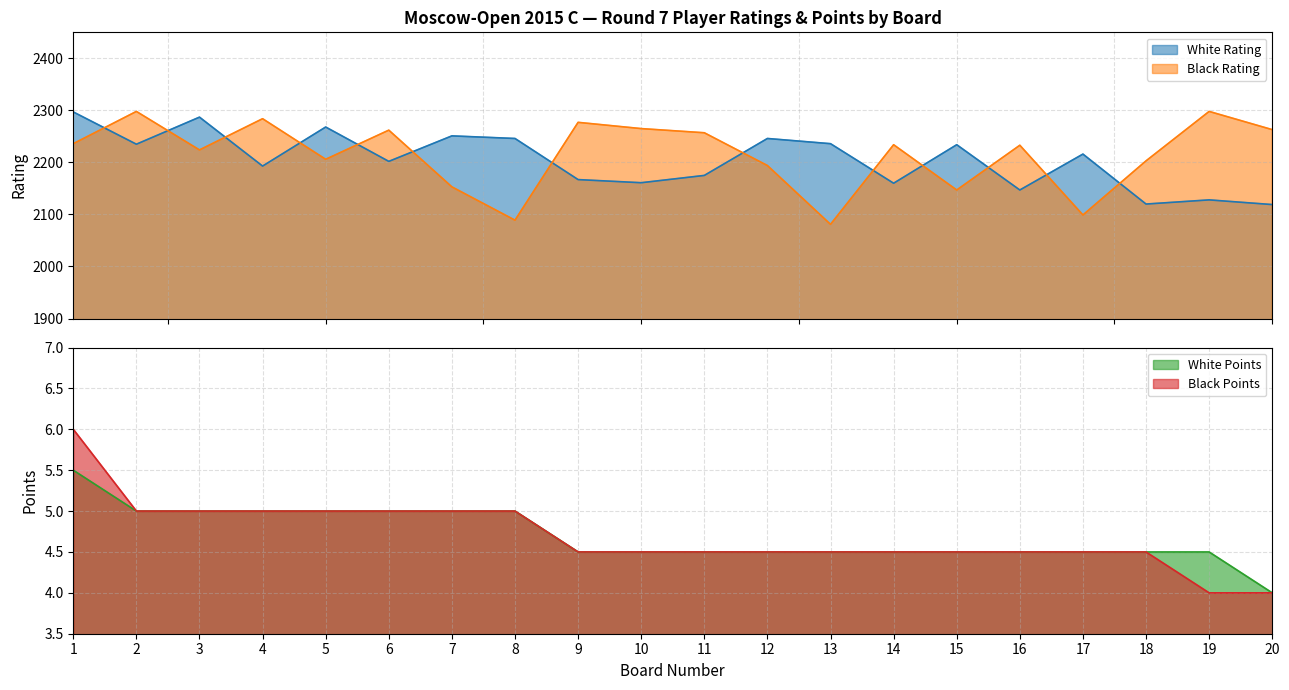

What is the minimum value for Black Points?

4.0